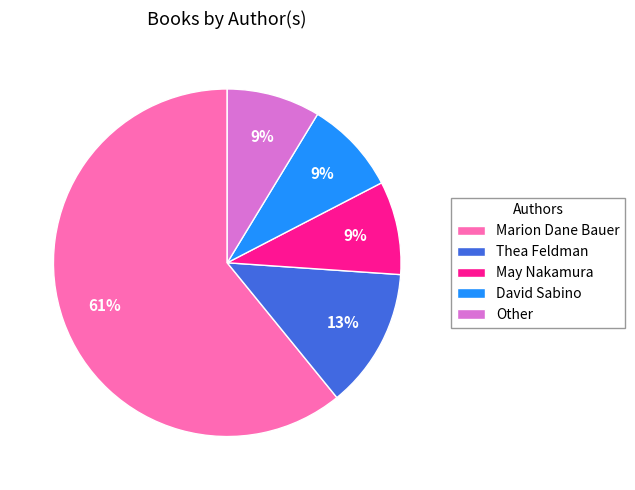

Does David Sabino account for over 50% of the chart?

No